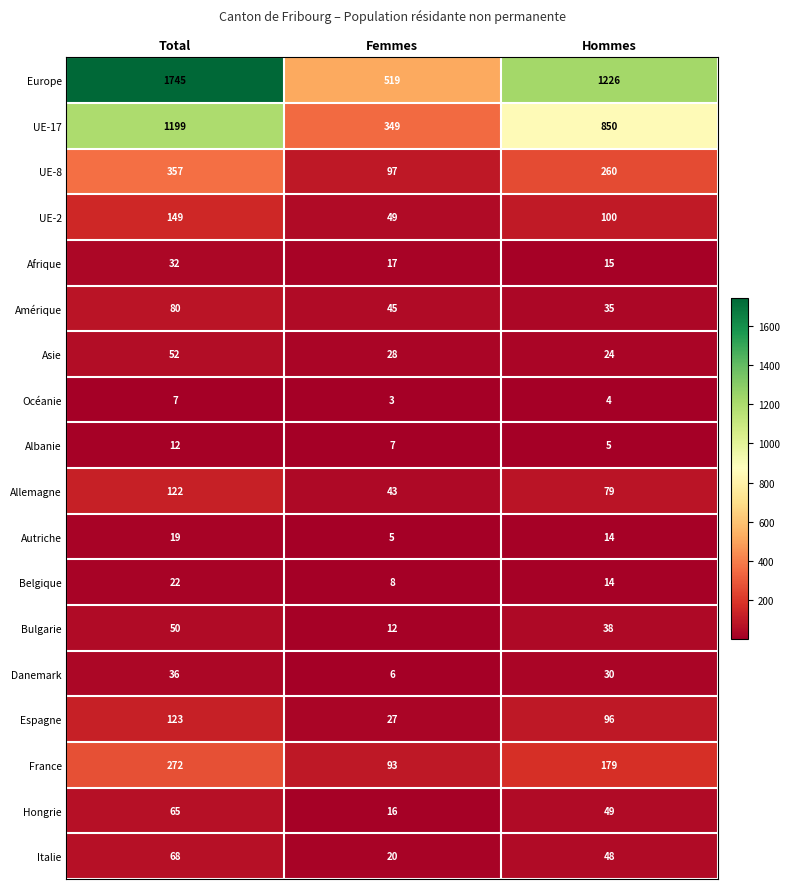

What is the maximum value shown in the chart?

1745